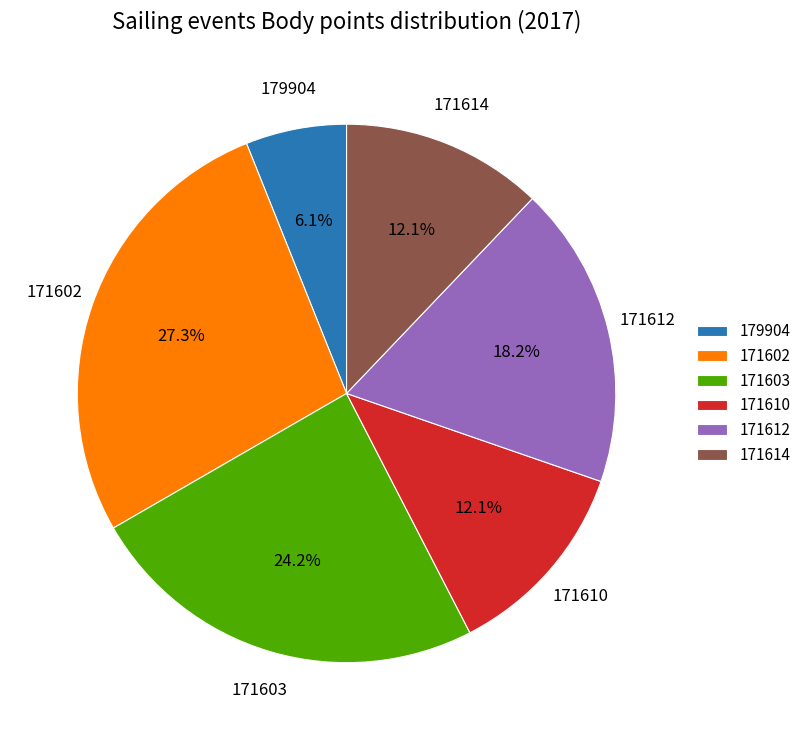

To the nearest percent, what is the combined percentage of 171603 and 171614?

36%